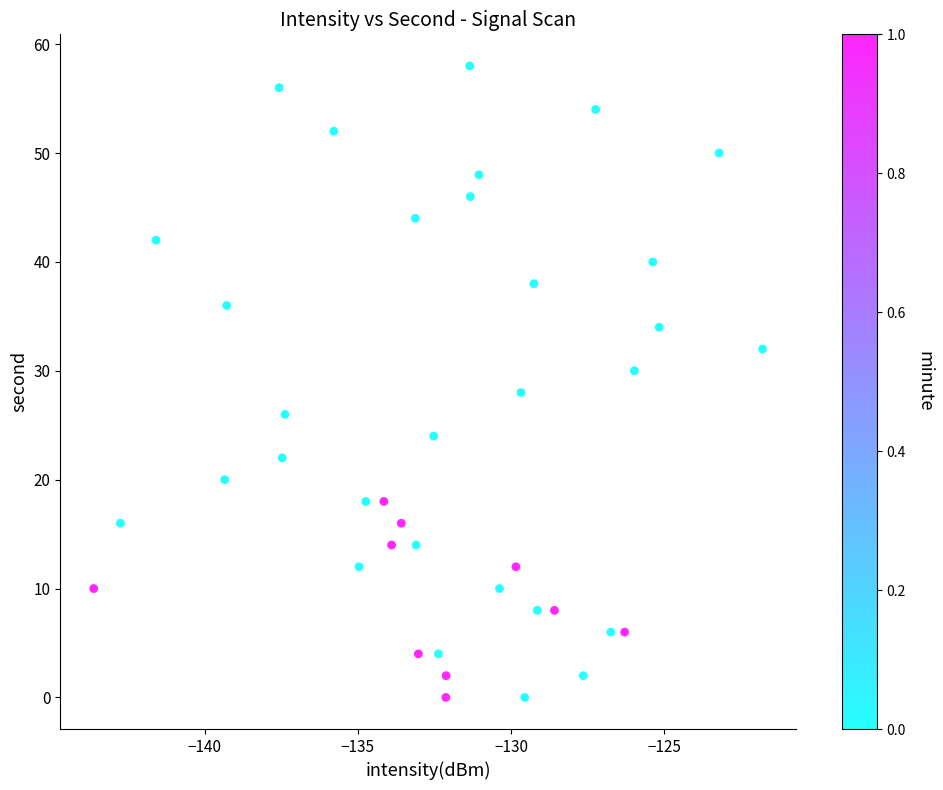

What is the range of Y values (max minus min)?

58